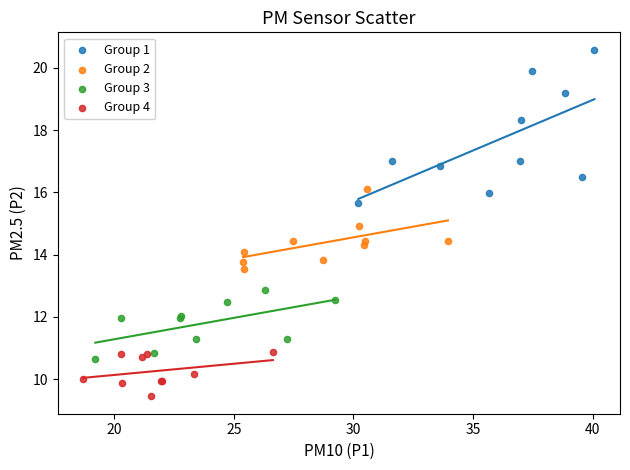

Which series has the largest Y range (max minus min)?

Group 1